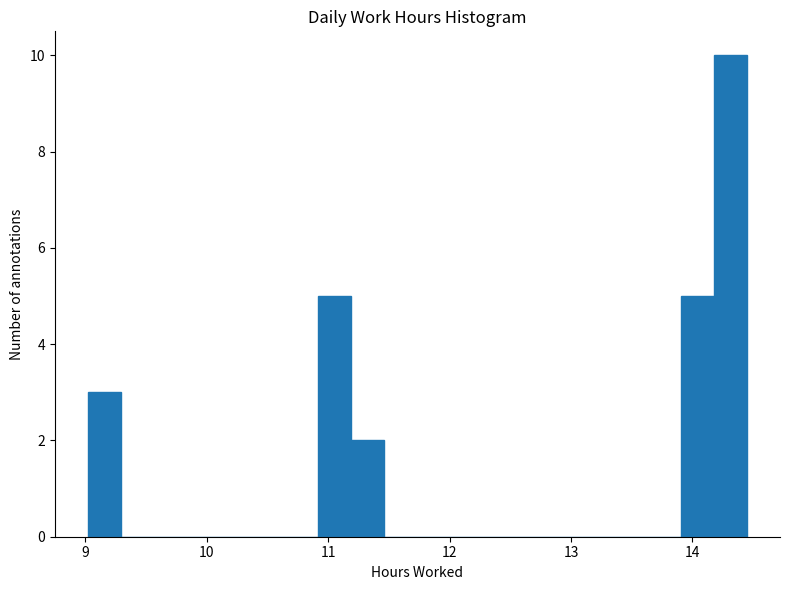

Around what value on the x-axis is the tallest bar? Give the approximate position of its centre, as read against the axis.

14.3